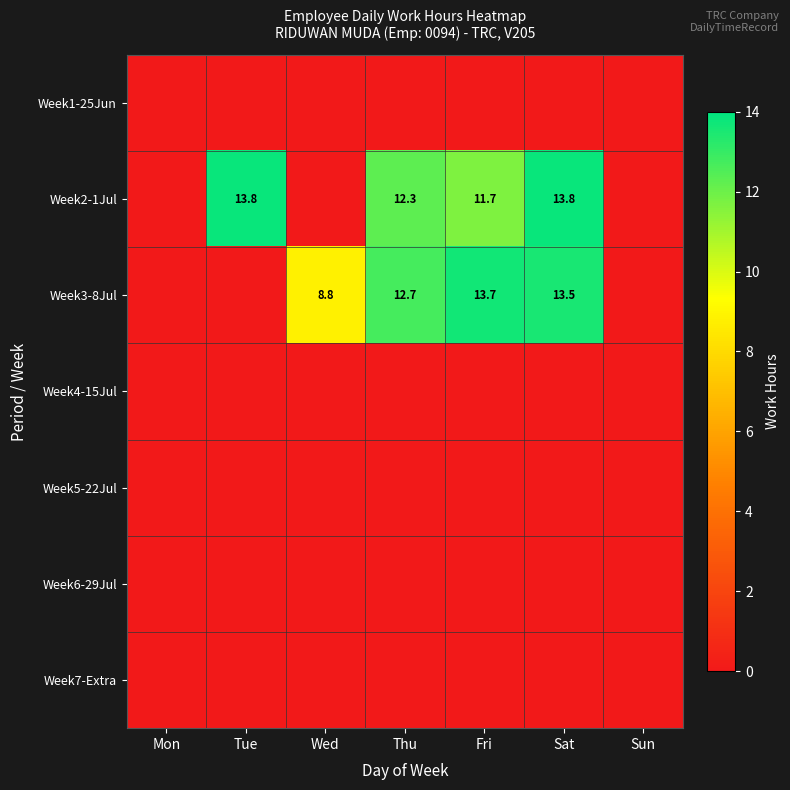

The value of Week2-1Jul at Sat is 13.8. True or false?

True